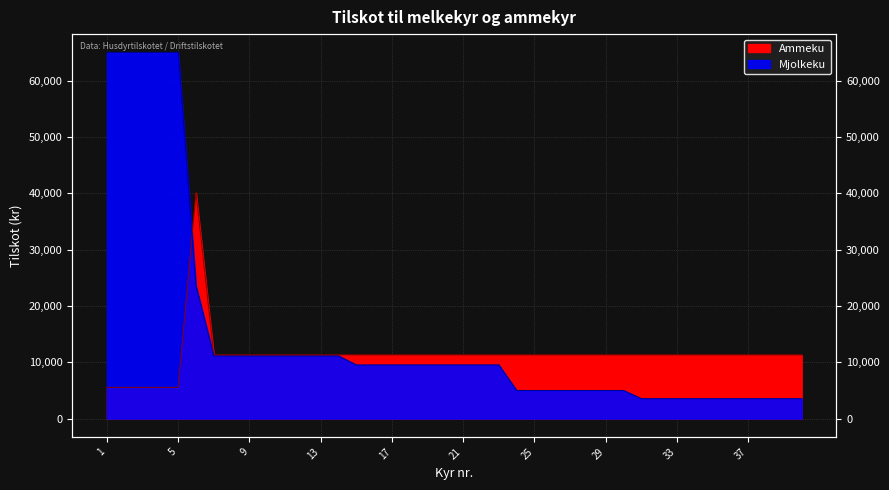

True or false: Ammeku and Mjolkeku intersect in this chart.

True